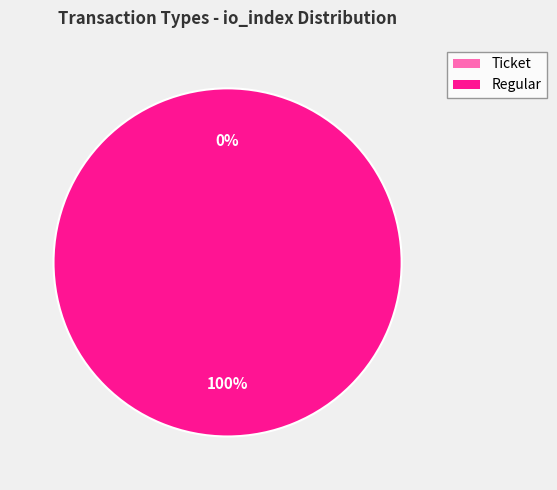

Is the sum of Regular and Ticket greater than half?

Yes